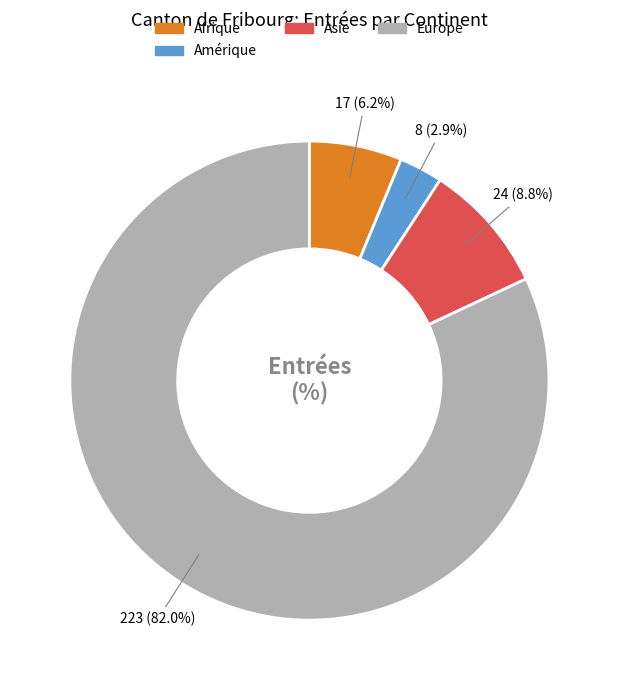

Count the number of slices in the pie.

4